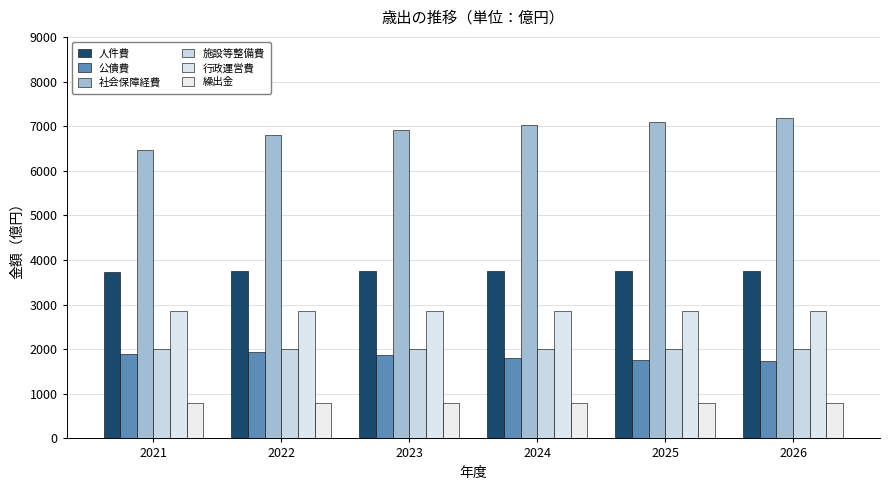

Are the bars grouped side by side (vs. stacked)?

Yes